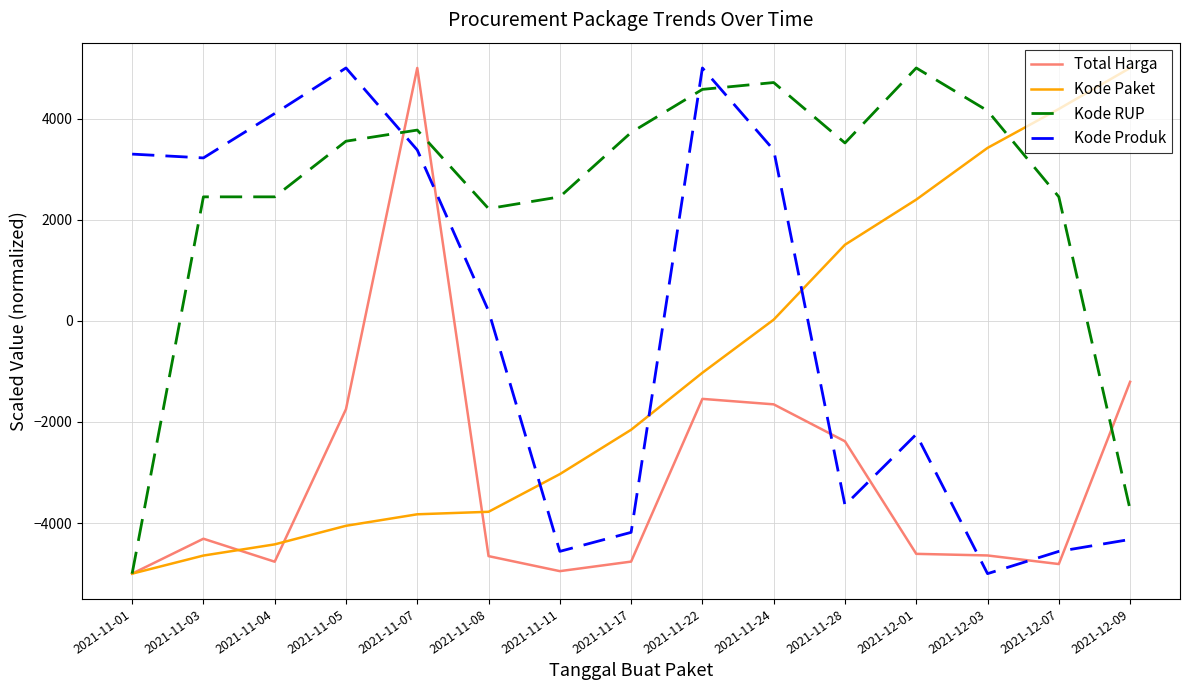

The value of Kode Paket at 2021-12-01 is 1674.1. True or false?

False